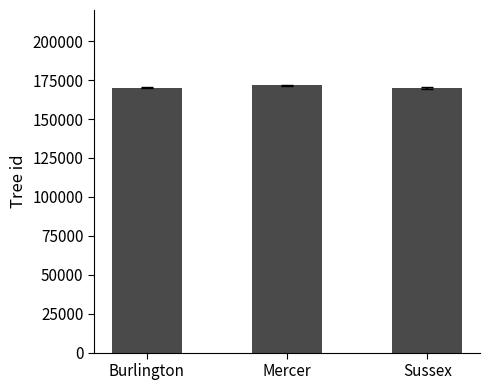

What position from the right is Burlington?

3